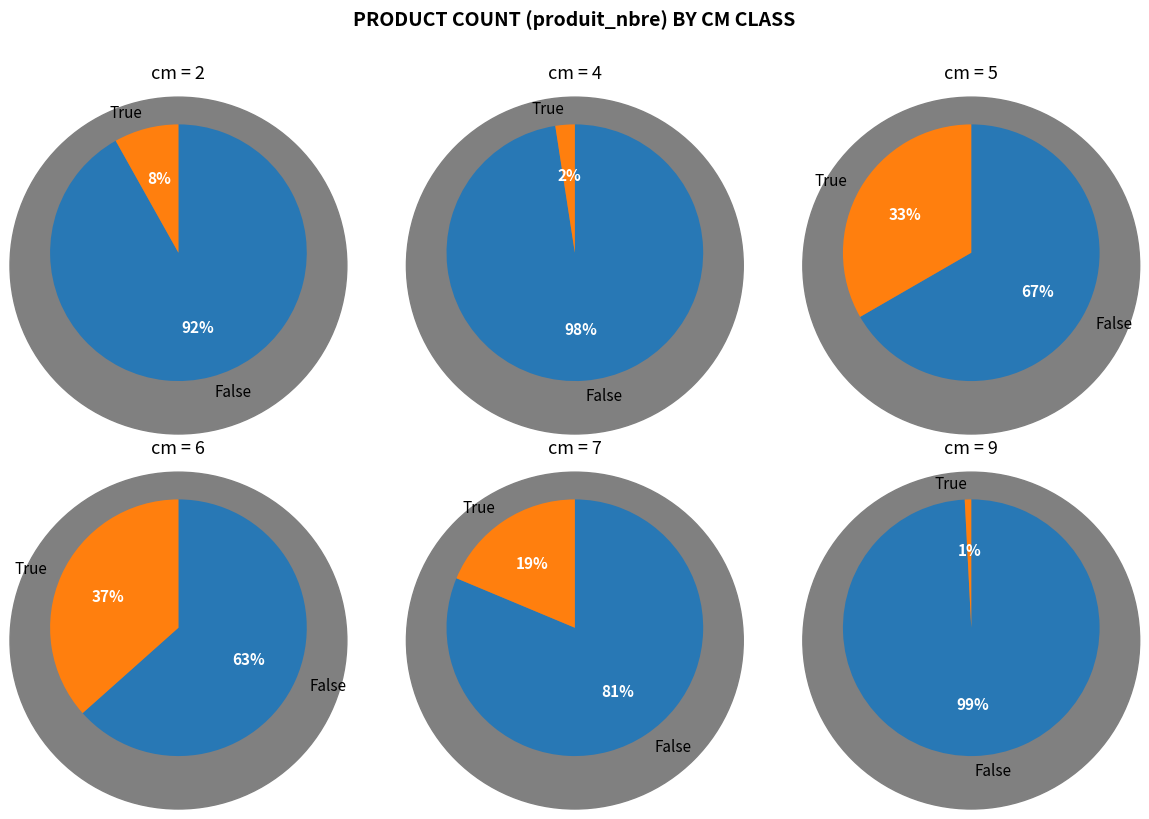

To the nearest percent, what percentage of the pie is 4?

2%